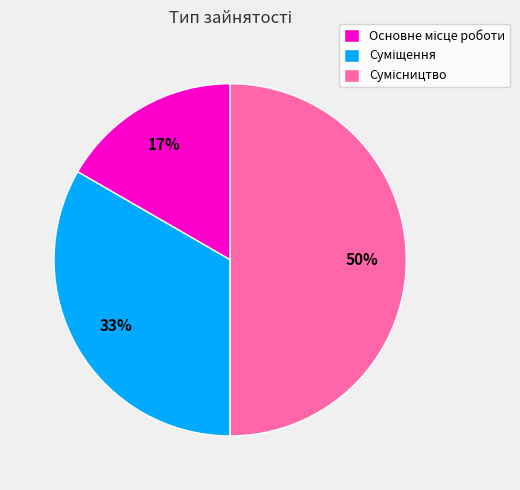

To the nearest percent, what is the difference between the largest and smallest slice percentages?

33%